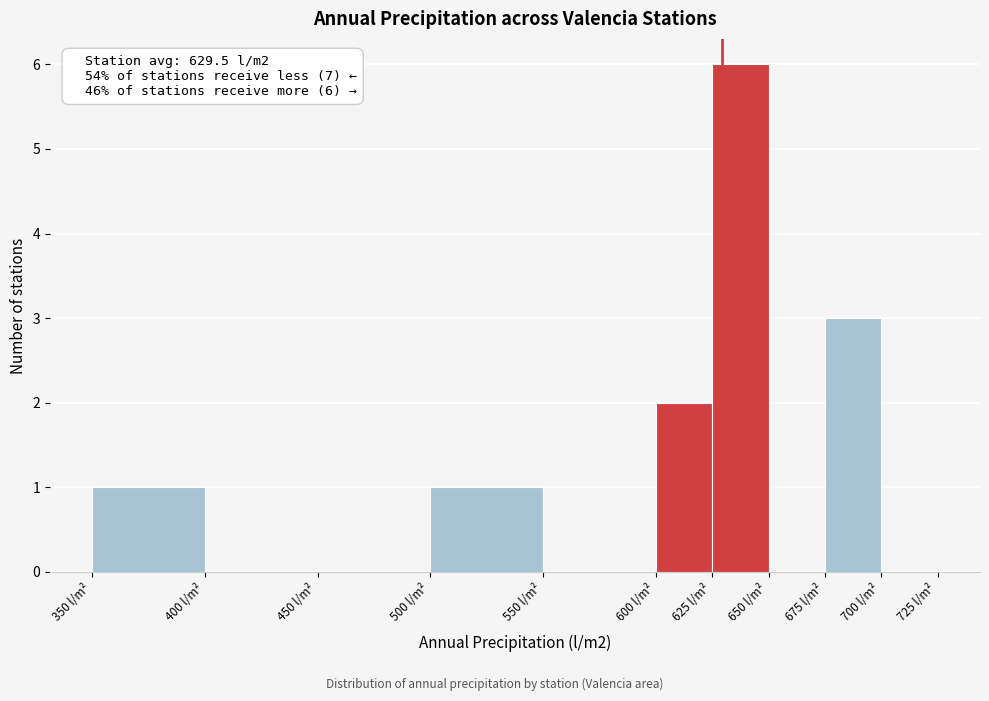

Which range on the x-axis has the tallest bar?

625 to 650